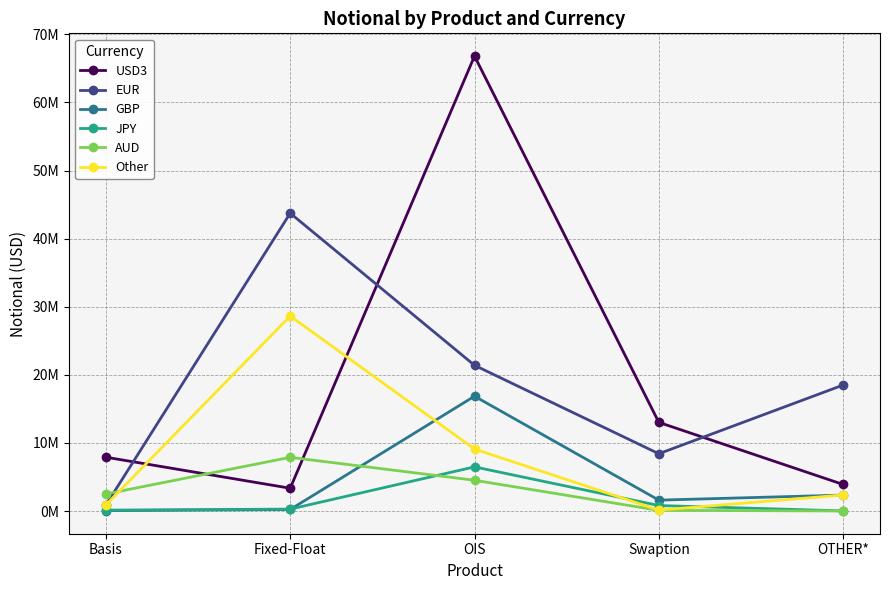

At which category is the sum across all series the highest?

OIS